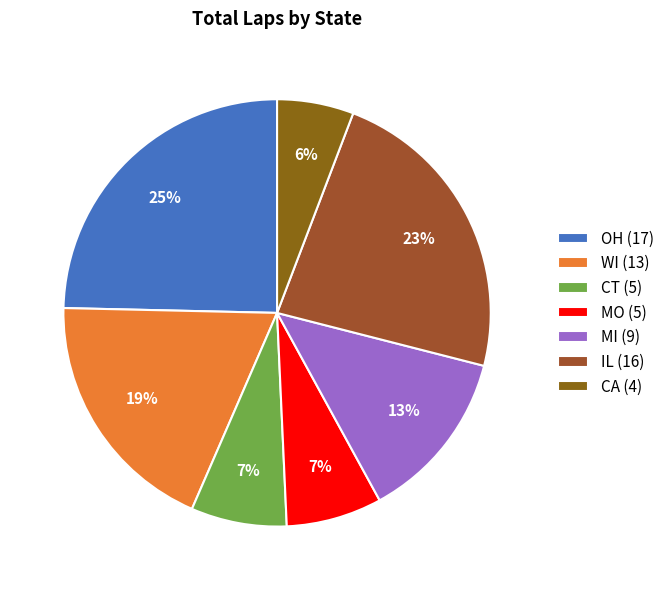

How many segments does this pie chart have?

7